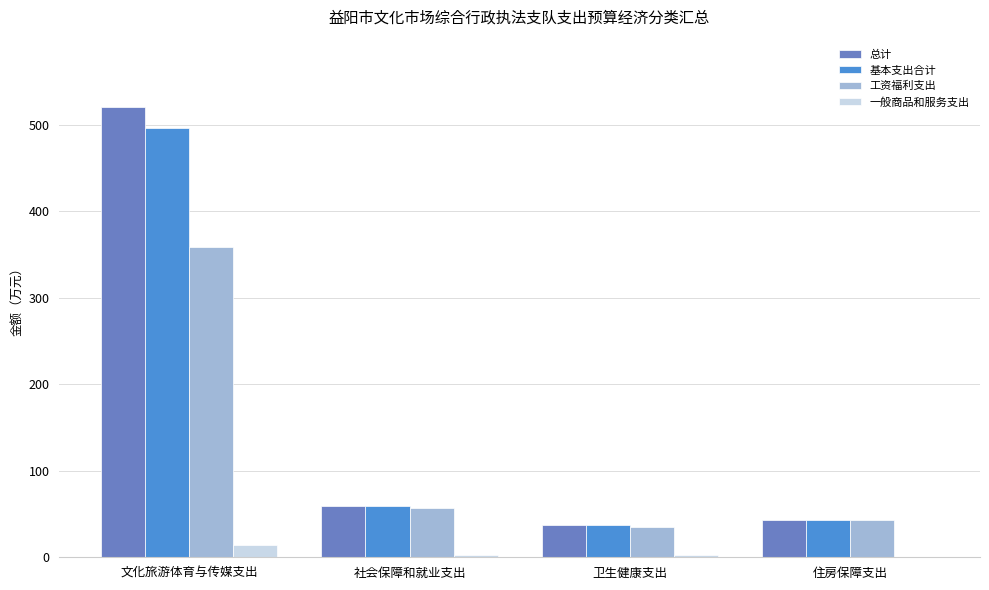

What is the approximate value of 工资福利支出 at 文化旅游体育与传媒支出?

358.1